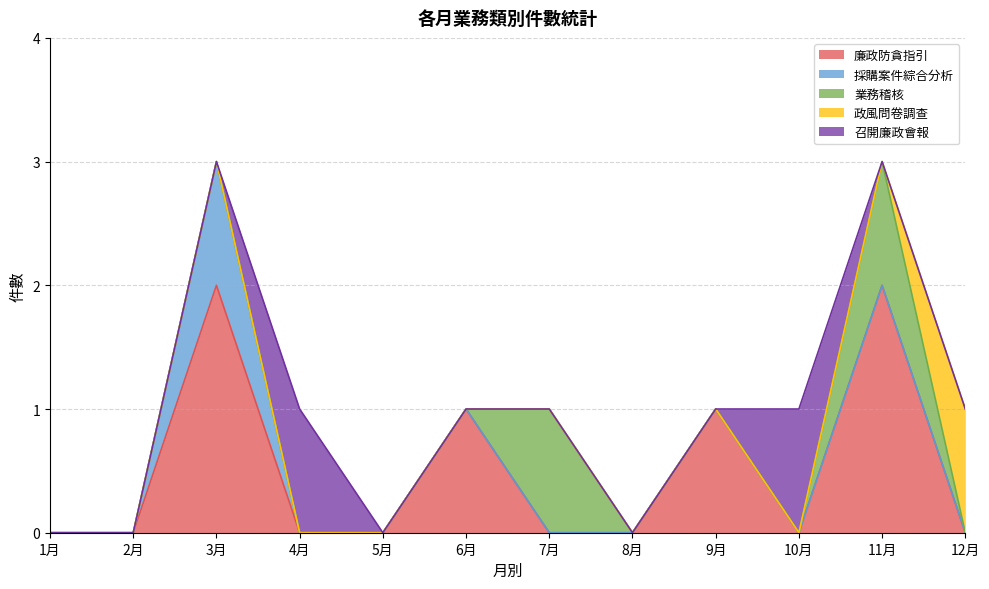

Which has a higher value, 1月 or 4月?

1月